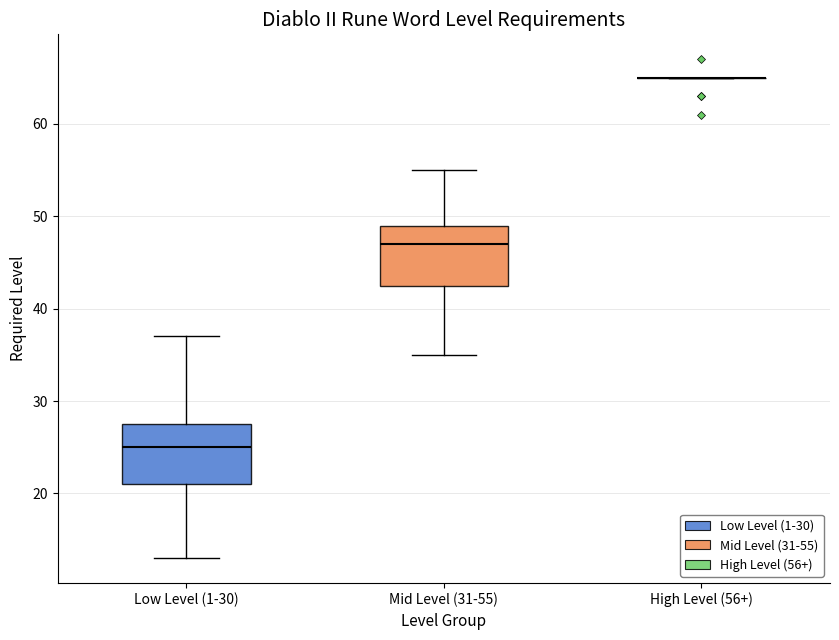

Reading left to right, transcribe this box plot: for each box, give where its median line is, the range the box spans, and where its two whiskers end, as read against the y-axis. The values are not printed on the chart, so give them approximately, as read against the axis.

Low Level (1-30): median 25, box 21 to 28, whiskers 13 to 37
Mid Level (31-55): median 47, box 43 to 49, whiskers 35 to 55
High Level (56+): box collapsed to a line at 65, whiskers 65 to 65